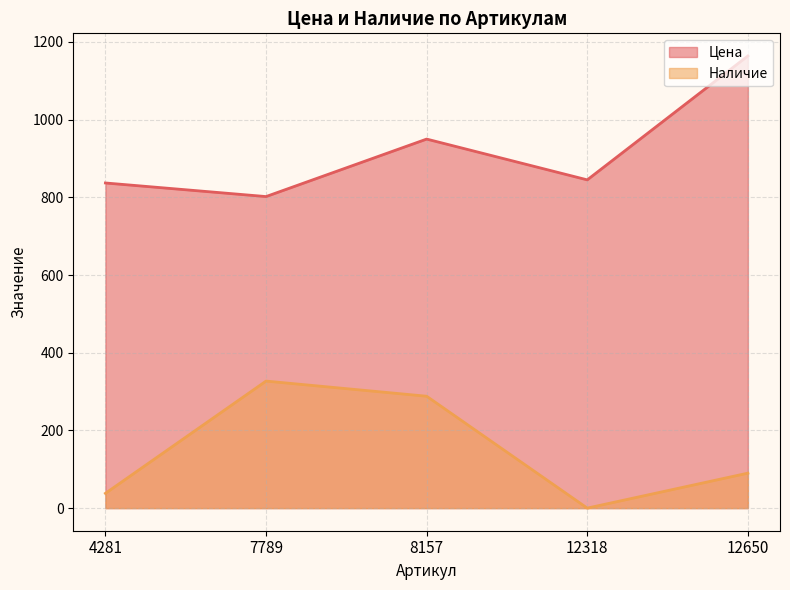

Which category has the highest value across all series?

12650